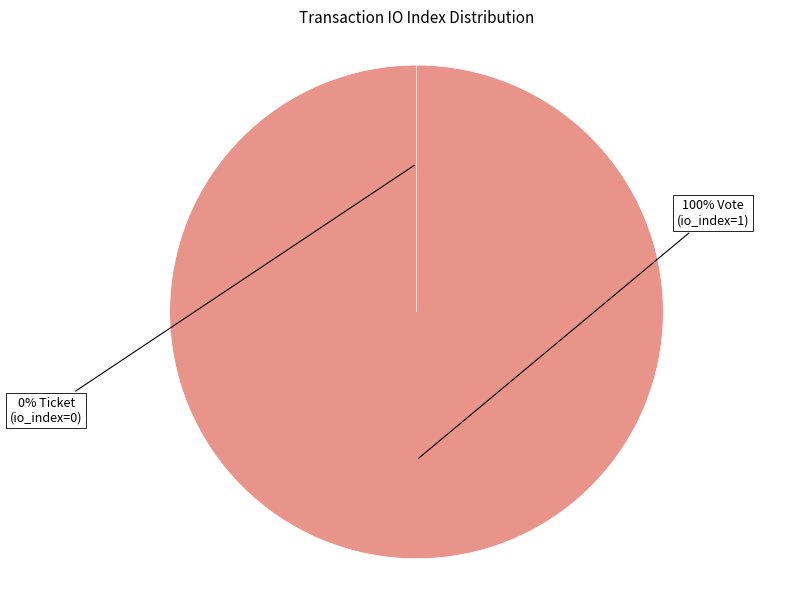

What is the majority slice?

Vote (io_index=1)